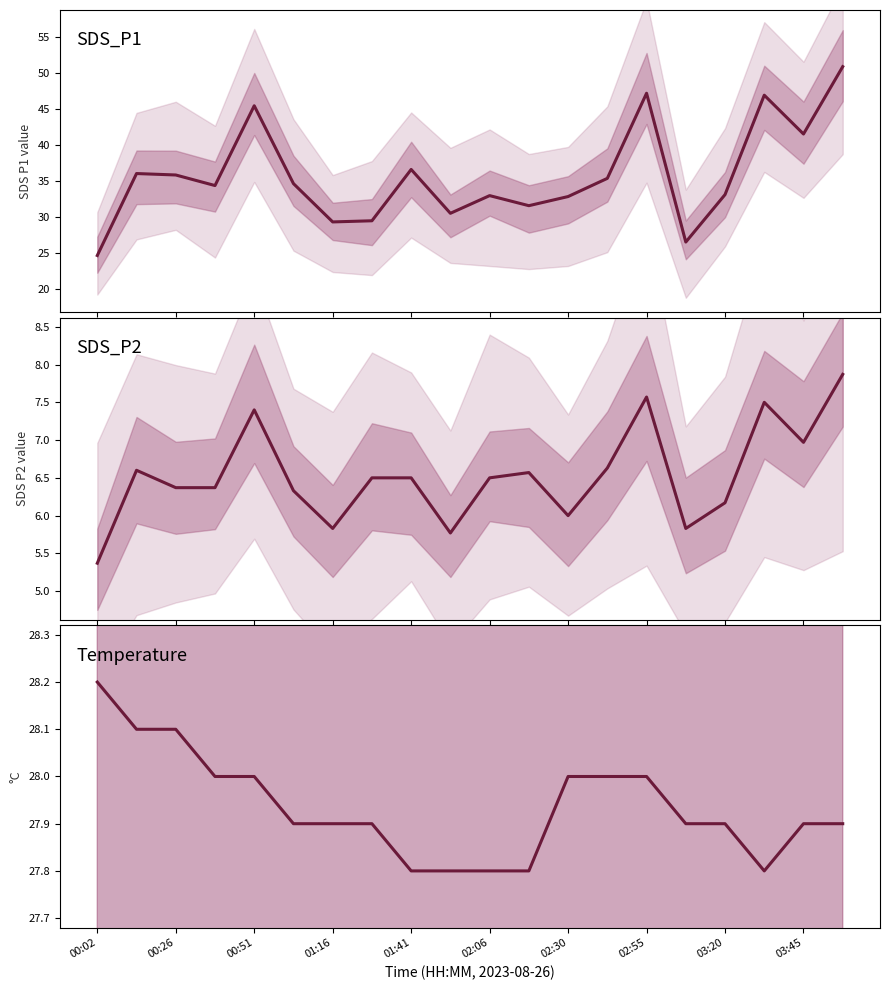

Which category has the lowest value across all series?

00:02